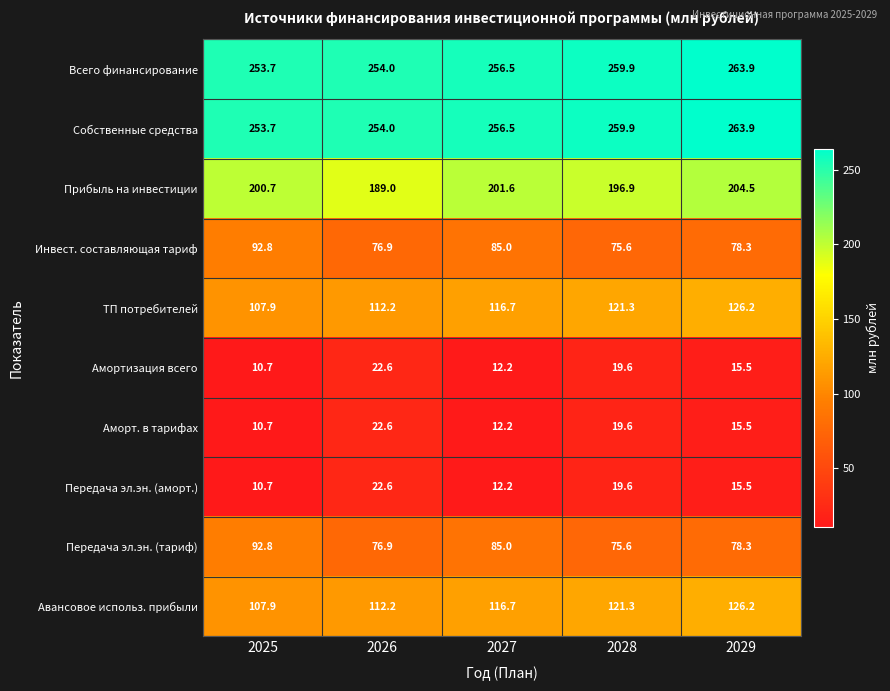

How many data points does each series have?

5